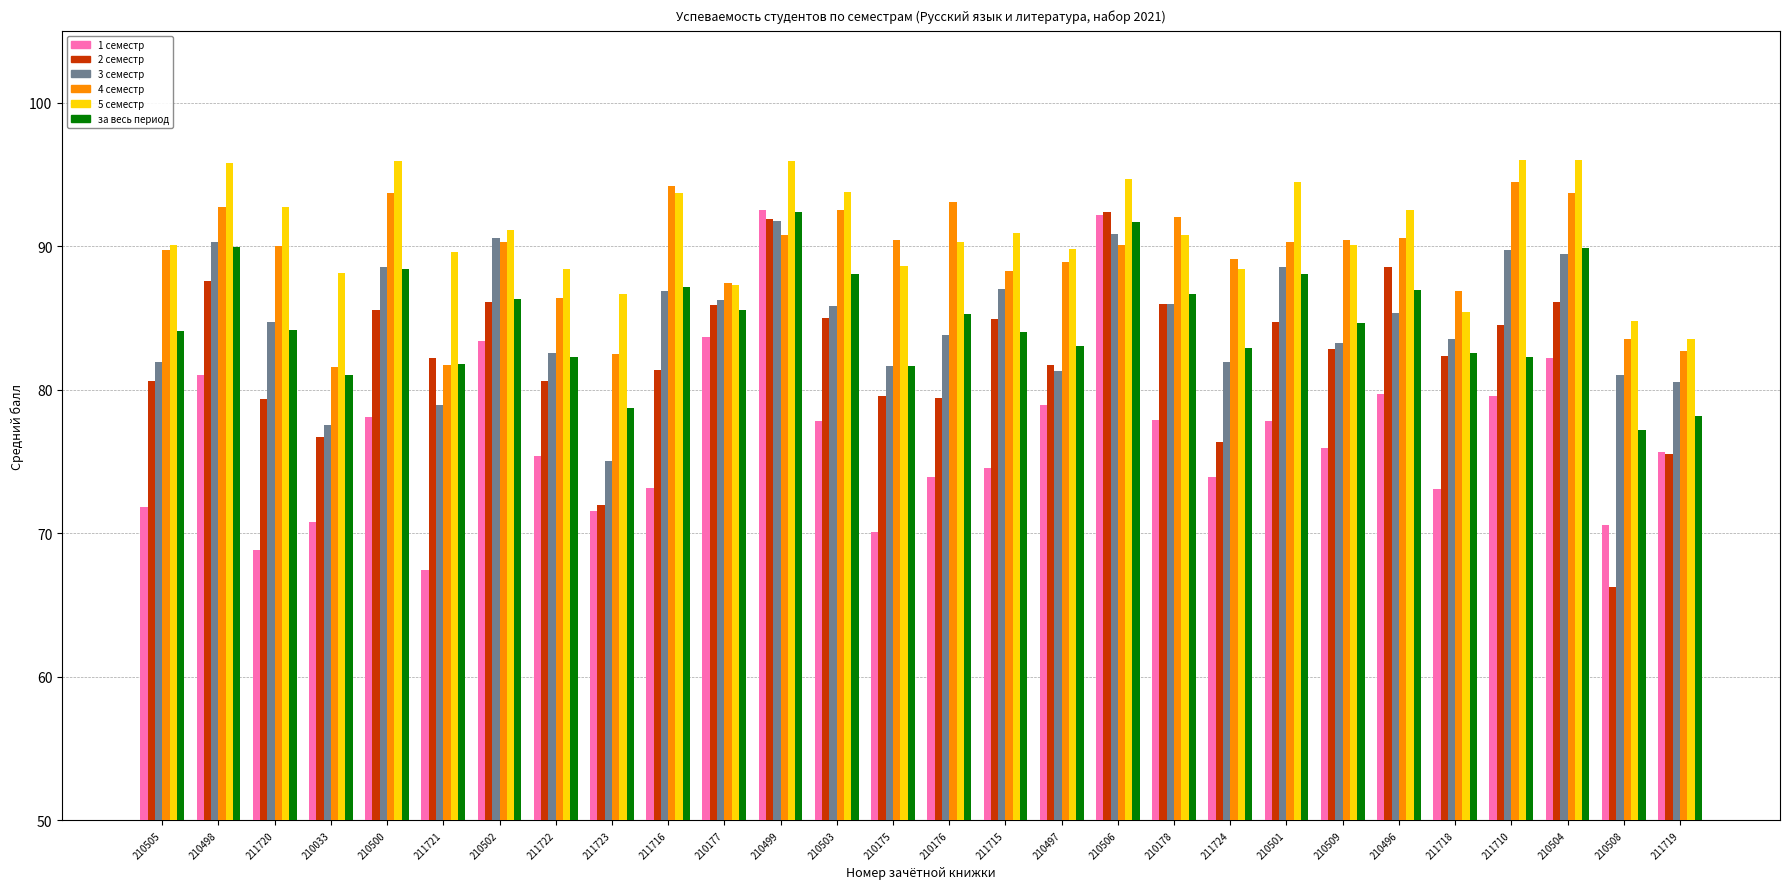

What is the difference between the maximum and minimum values in the за весь период series?

15.2